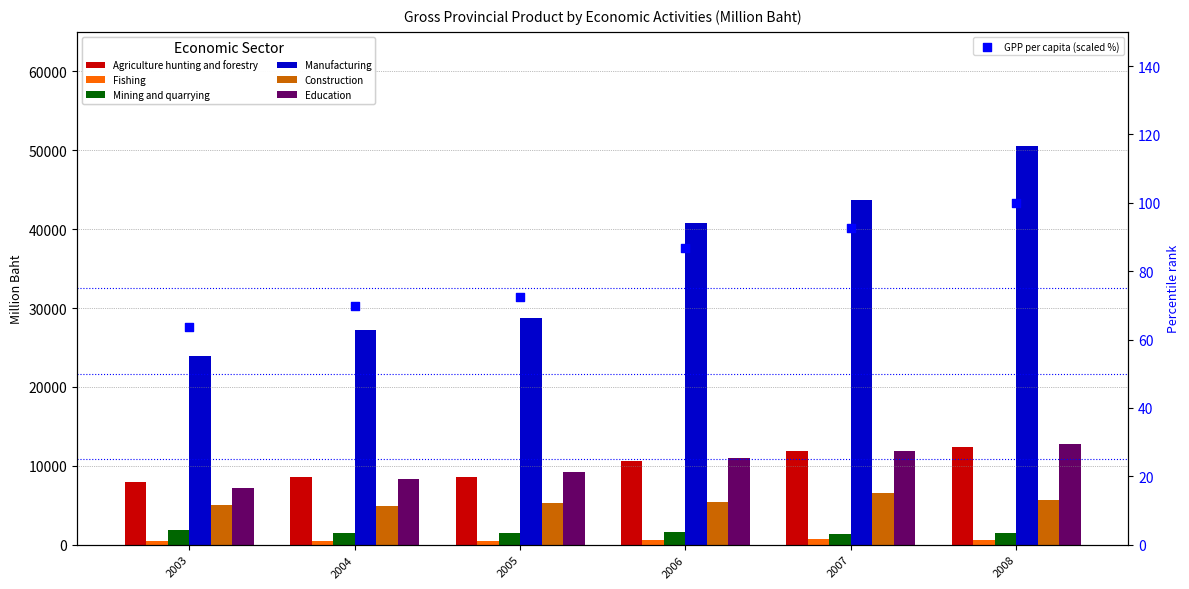

Which series has the largest total across all categories?

Manufacturing